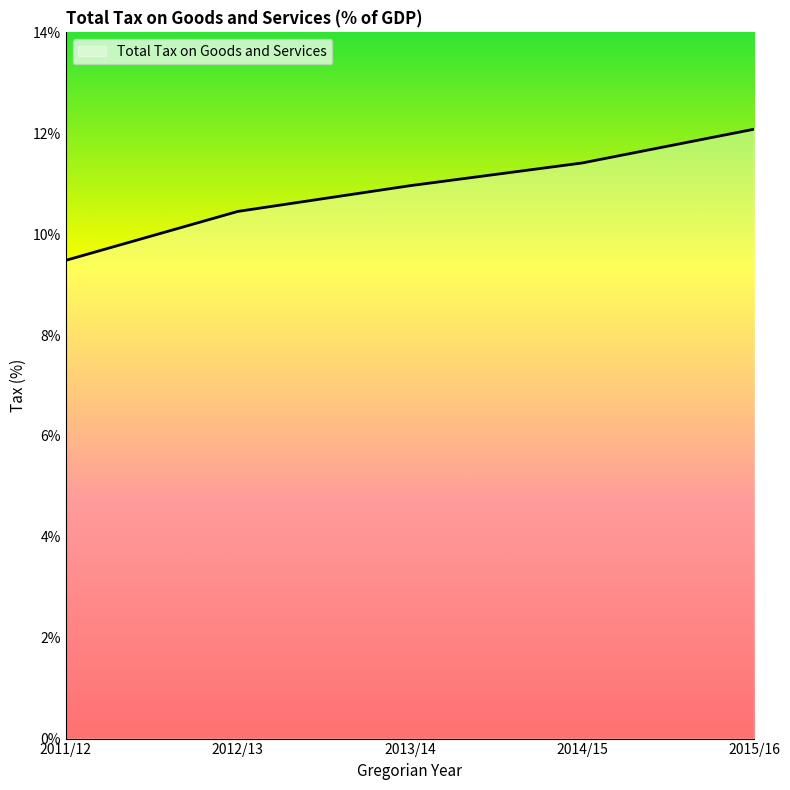

List the labels in order of value, smallest first.

2011/12, 2012/13, 2013/14, 2014/15, 2015/16